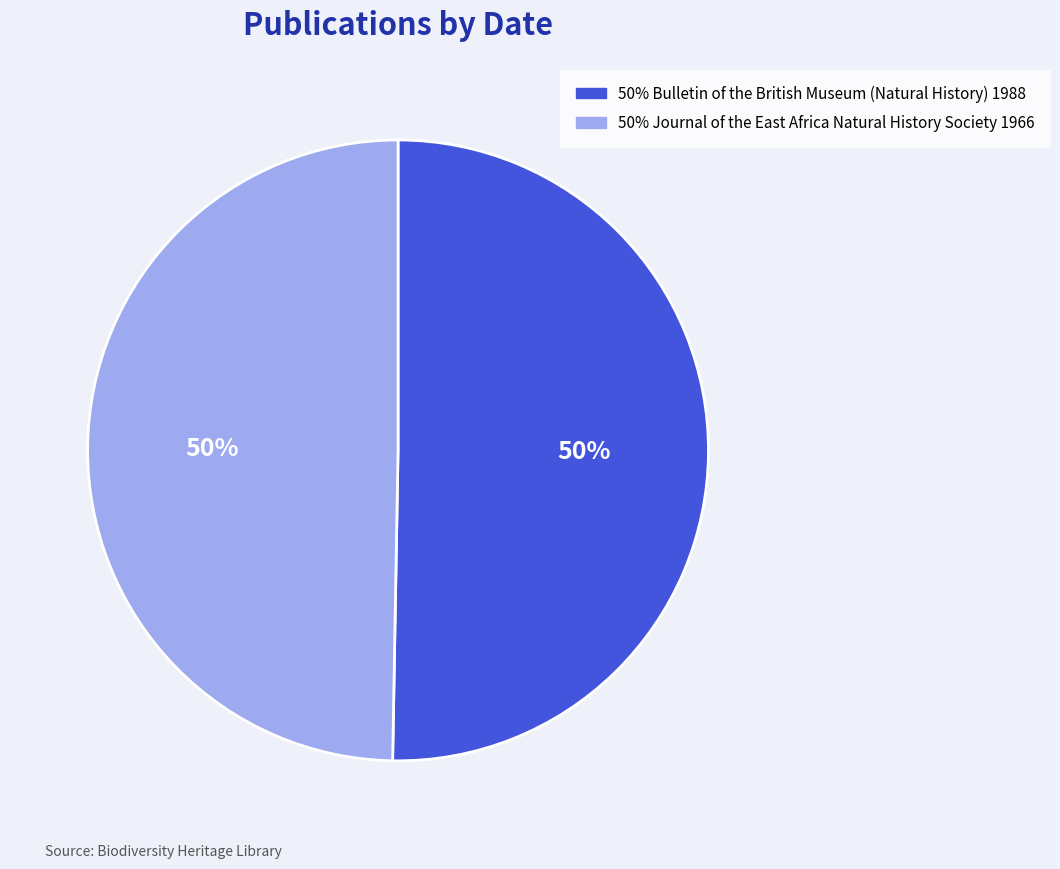

To the nearest percent, what is the average slice percentage?

50%